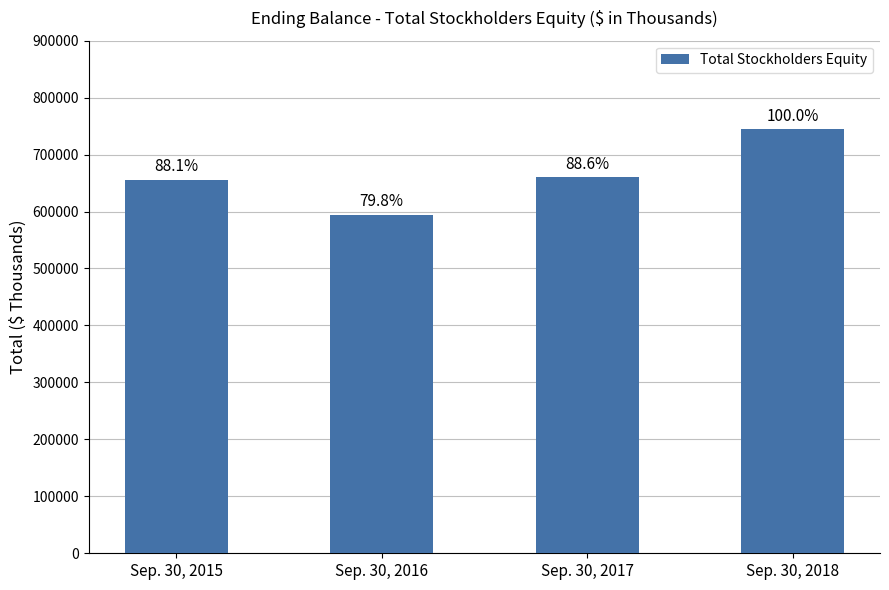

Are the bars horizontal?

No